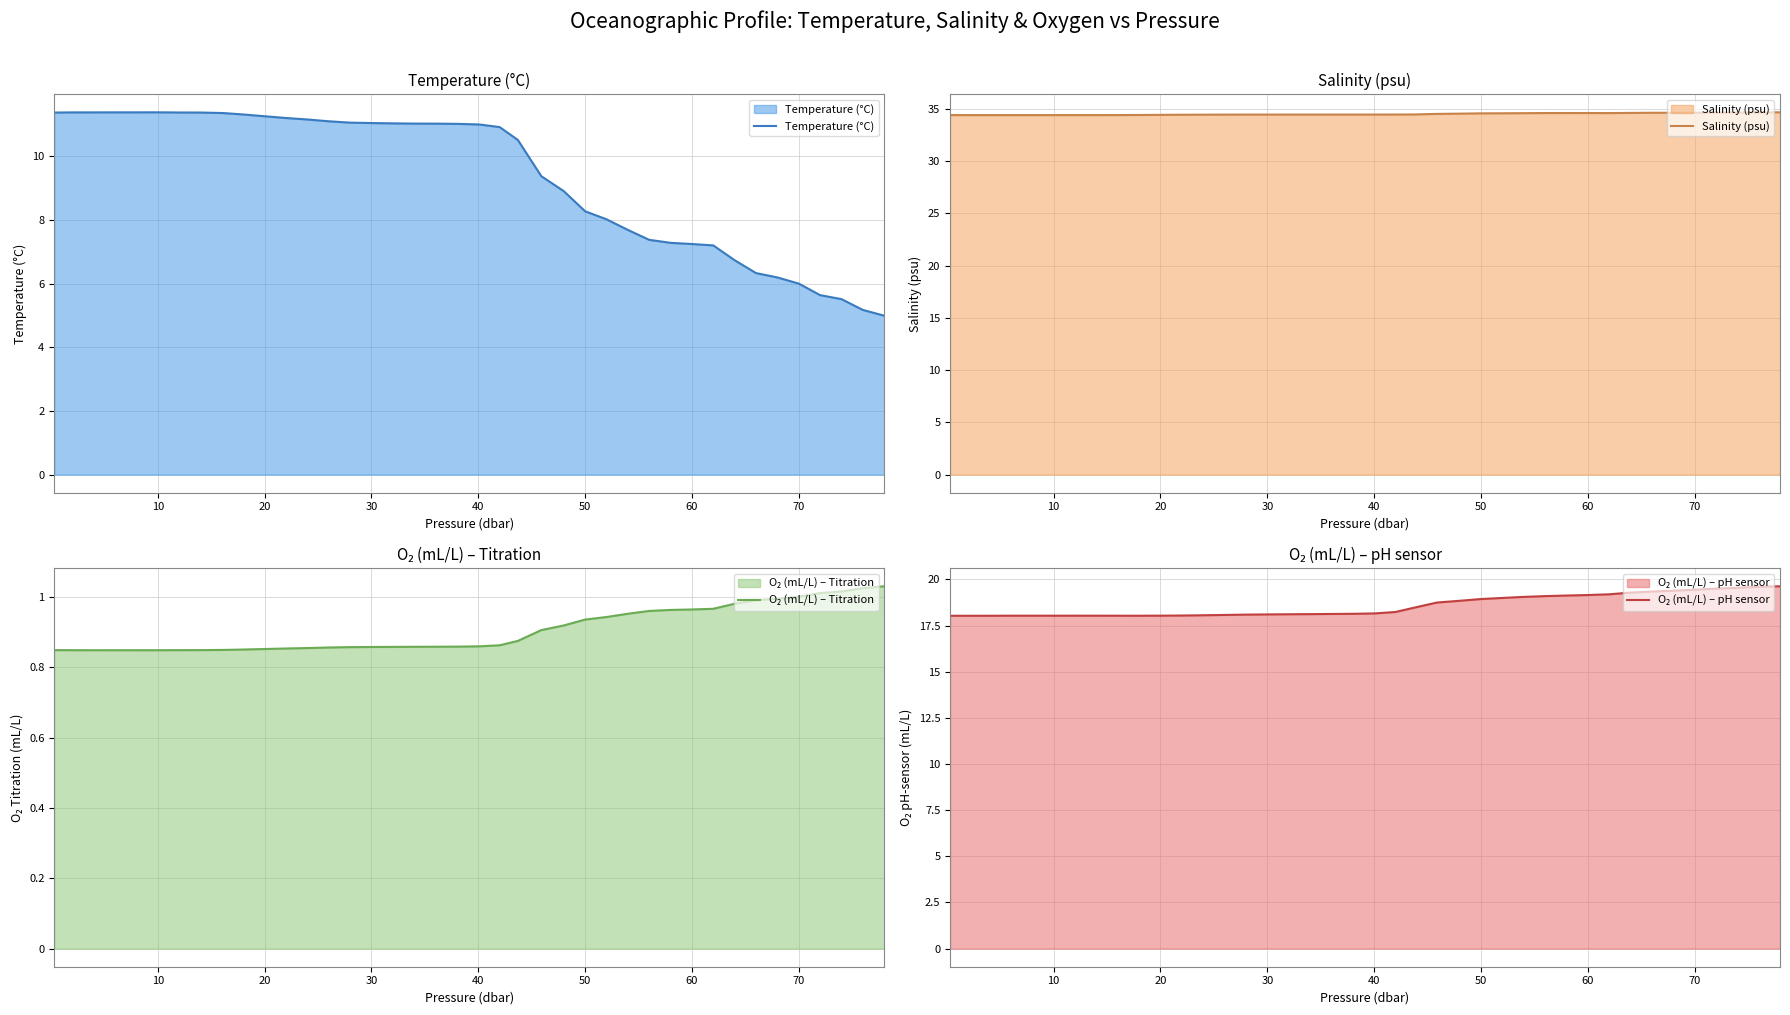

What is the approximate value of Salinity (psu) at 20?

34.4